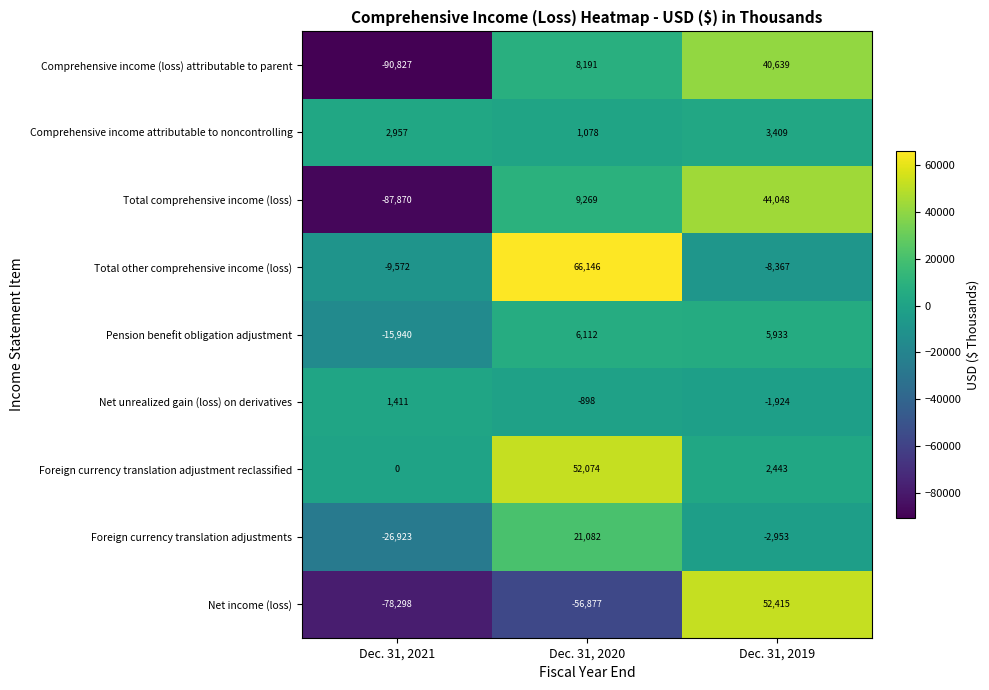

How many data points does each series have?

3